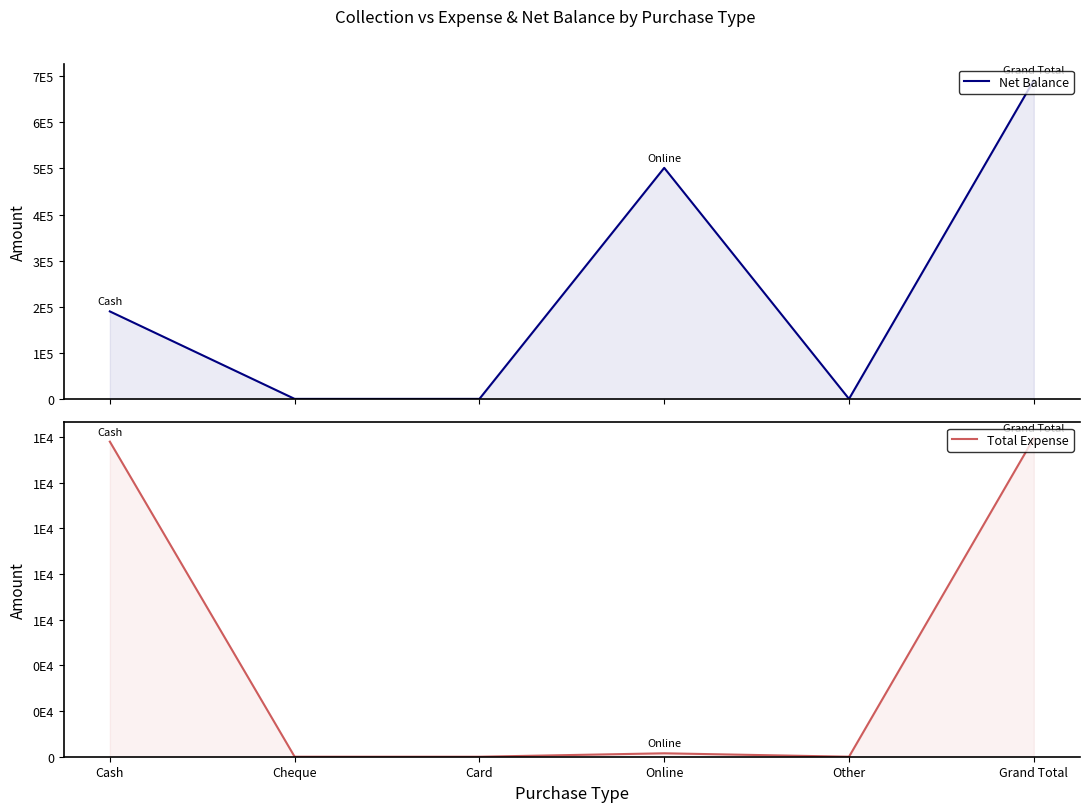

What is the difference between the maximum and minimum values in the Total Expense series?

13945